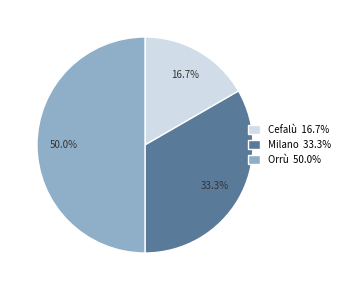

How many slices are in this pie chart?

3